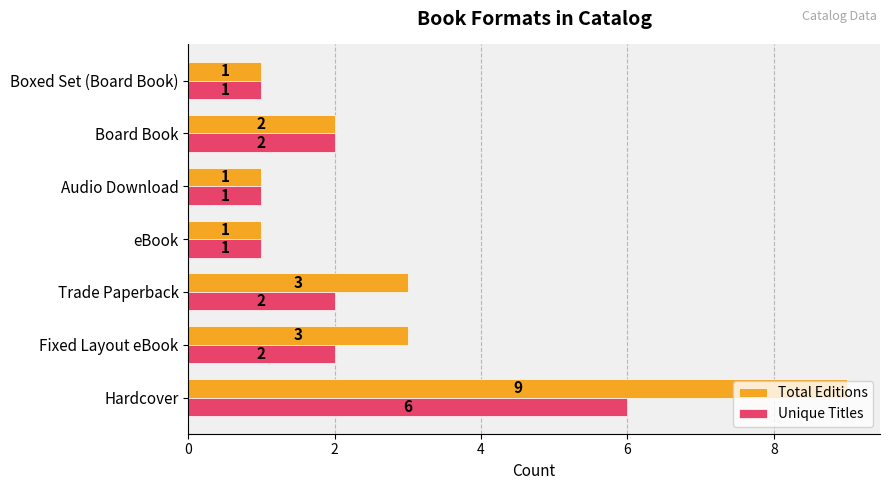

What are all the series names shown in the legend?

Total Editions, Unique Titles